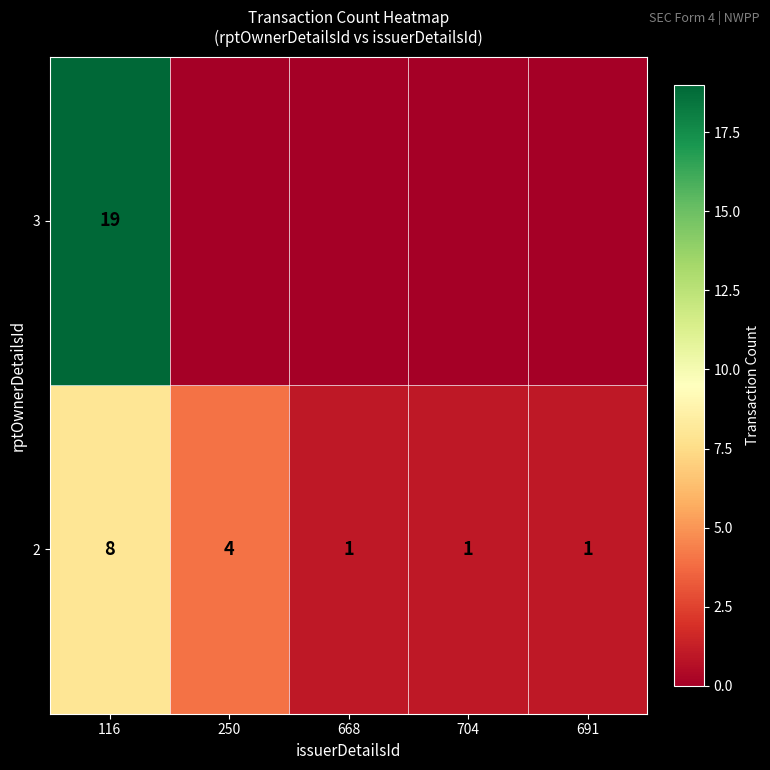

How many data points does each series have?

5